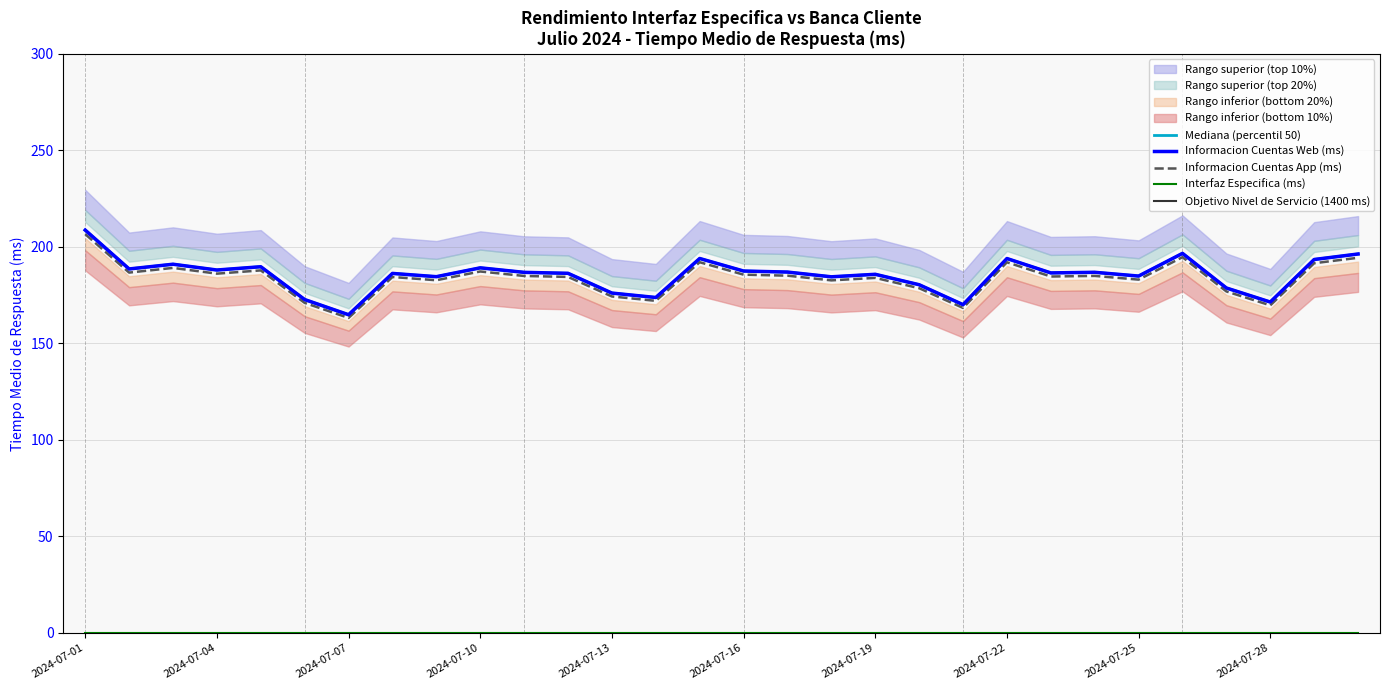

True or false: Informacion Cuentas App and Informacion Cuentas Web intersect in this chart.

False